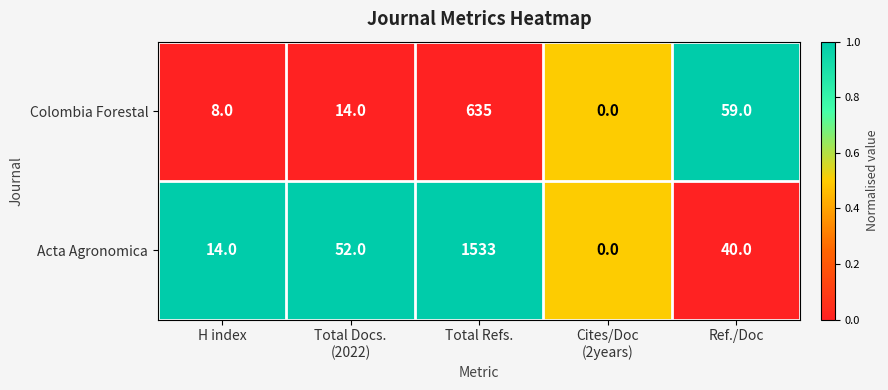

What is the approximate value of Acta Agronomica at H index?

14